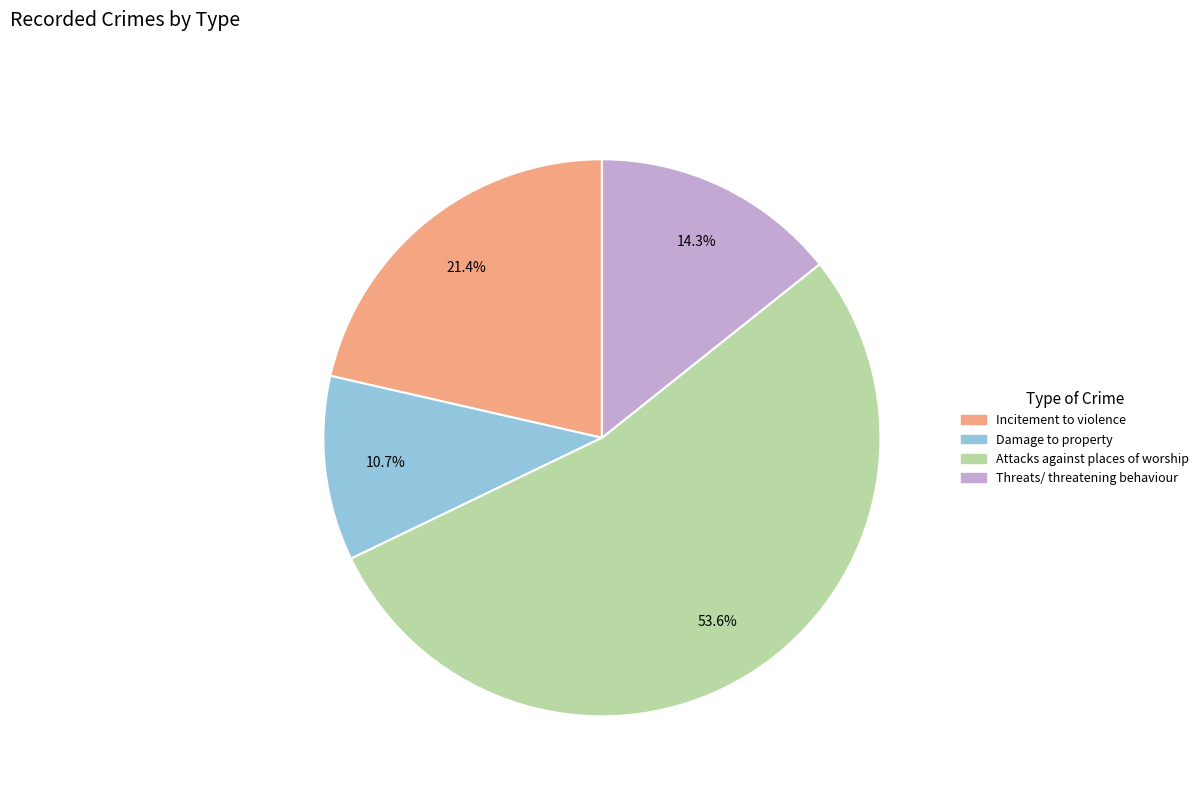

Between Damage to property and Incitement to violence, which is larger?

Incitement to violence